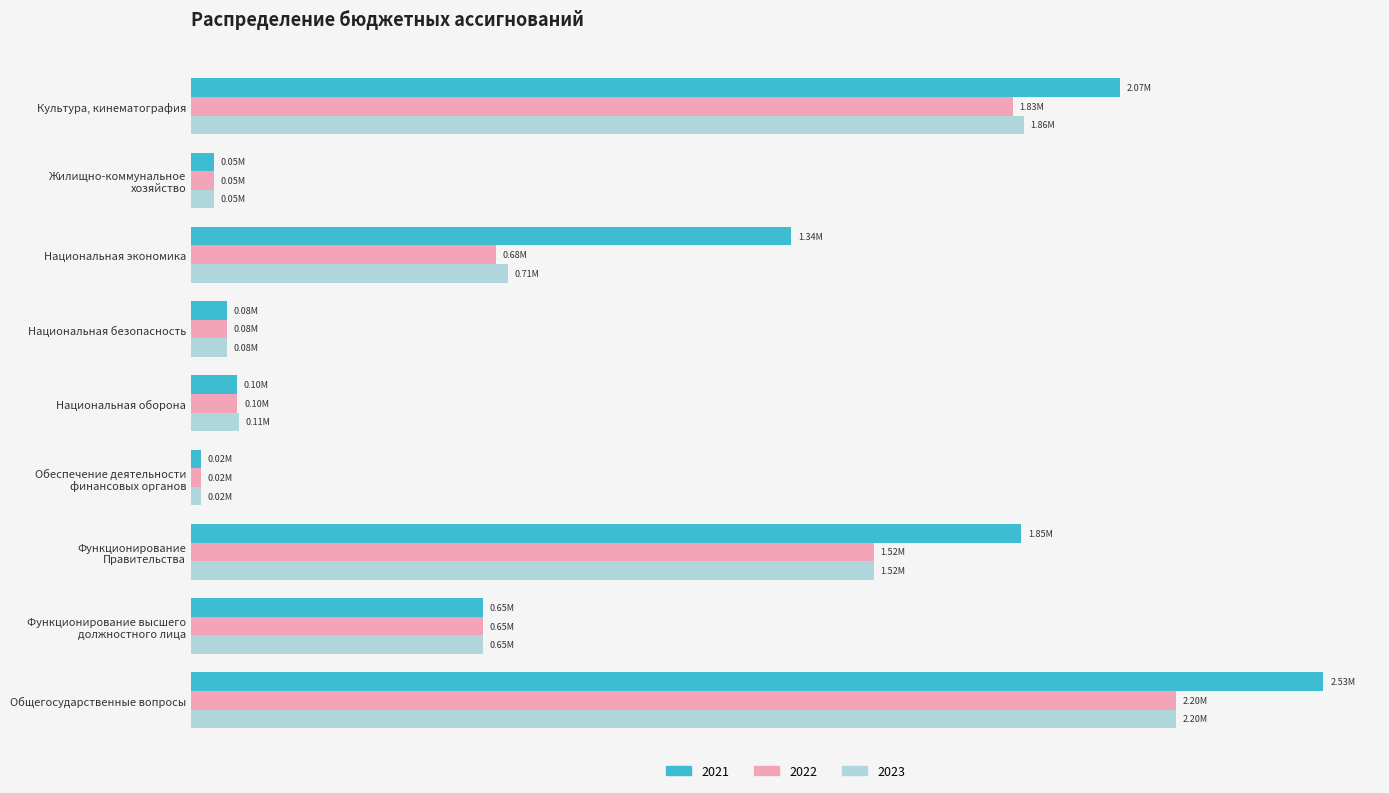

Rank the categories by 2022 value from lowest to highest.

Обеспечение деятельности
финансовых органов, Жилищно-коммунальное
хозяйство, Национальная безопасность, Национальная оборона, Функционирование высшего
должностного лица, Национальная экономика, Функционирование
Правительства, Культура, кинематография, Общегосударственные вопросы